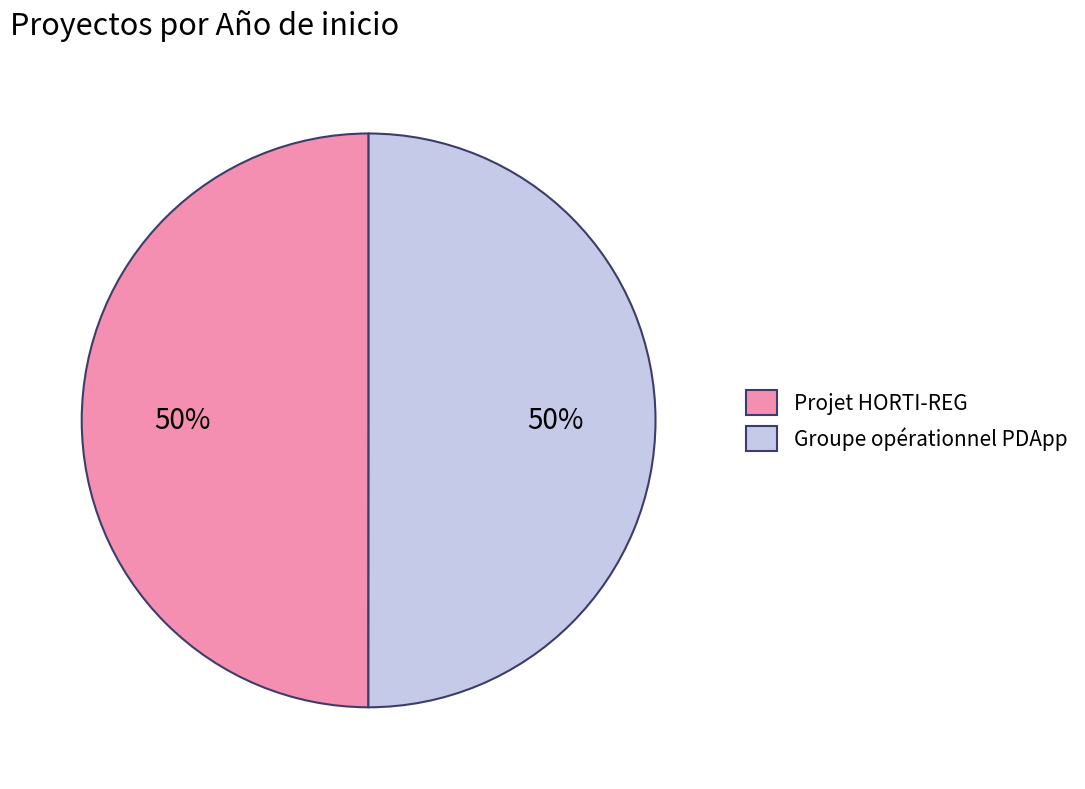

Count the number of slices in the pie.

2